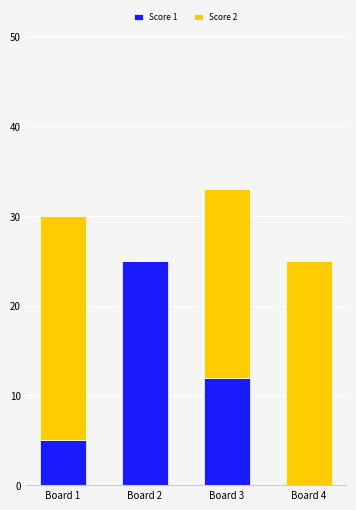

Is it true that Score 1 equals 8 at Board 1?

False